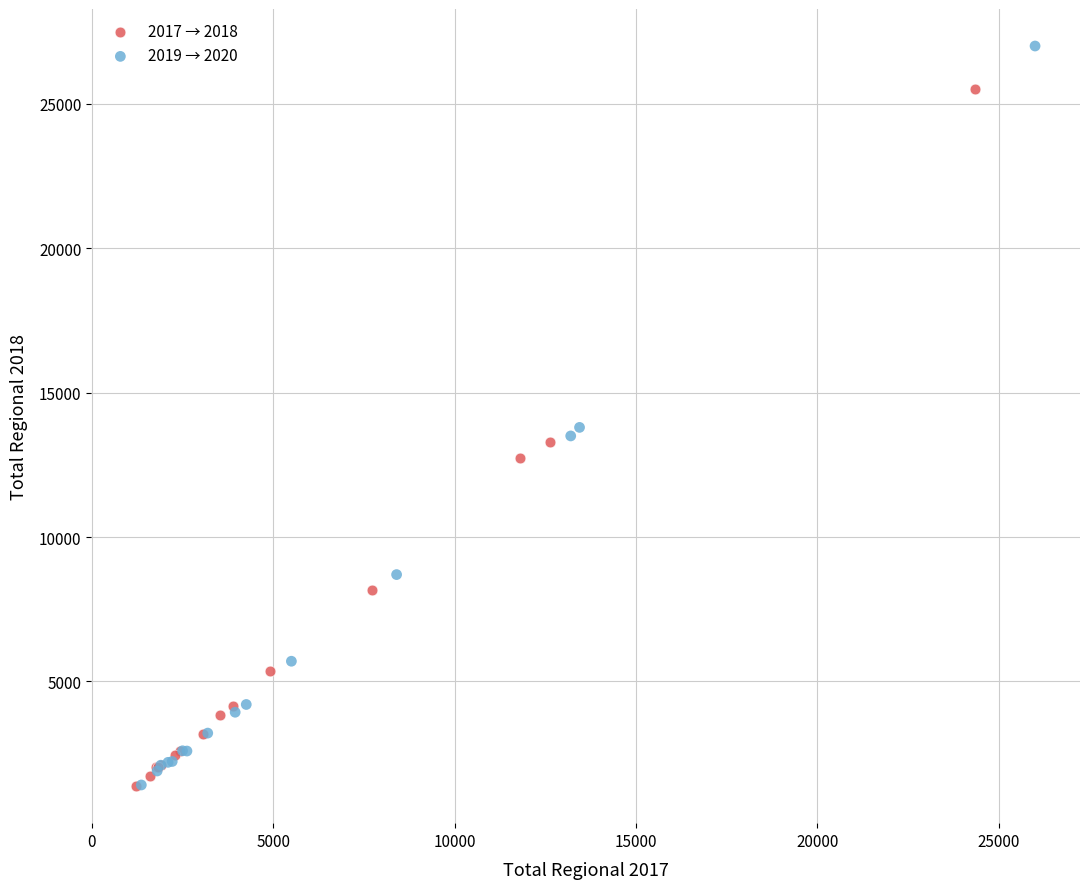

Which series has the widest spread of Y values?

2019 → 2020